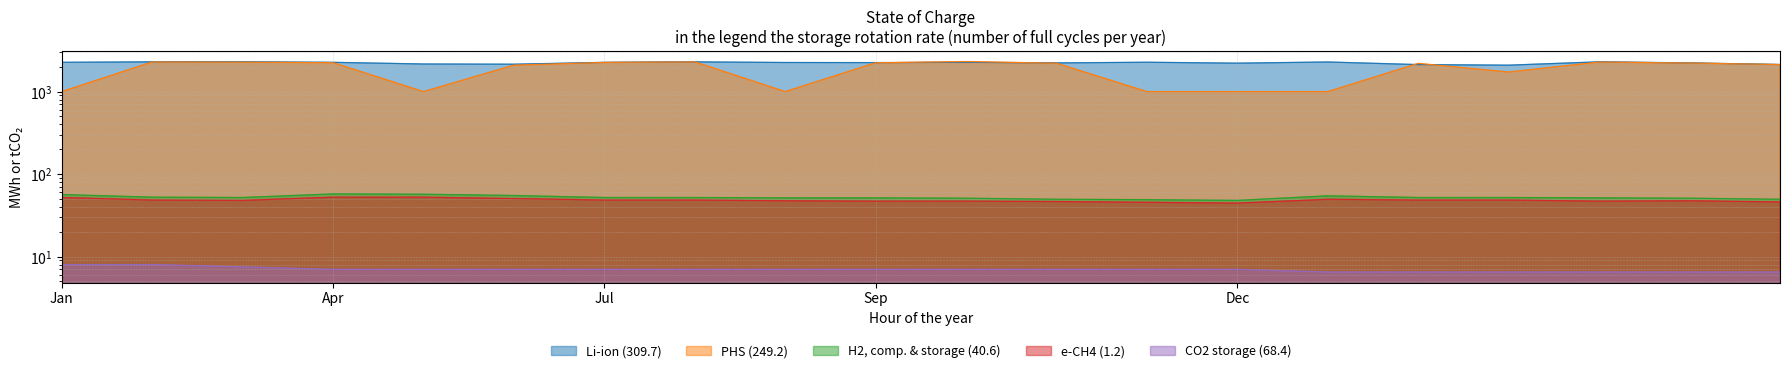

True or false: H2, comp. & storage (40.6) and CO2 storage (68.4) intersect in this chart.

False